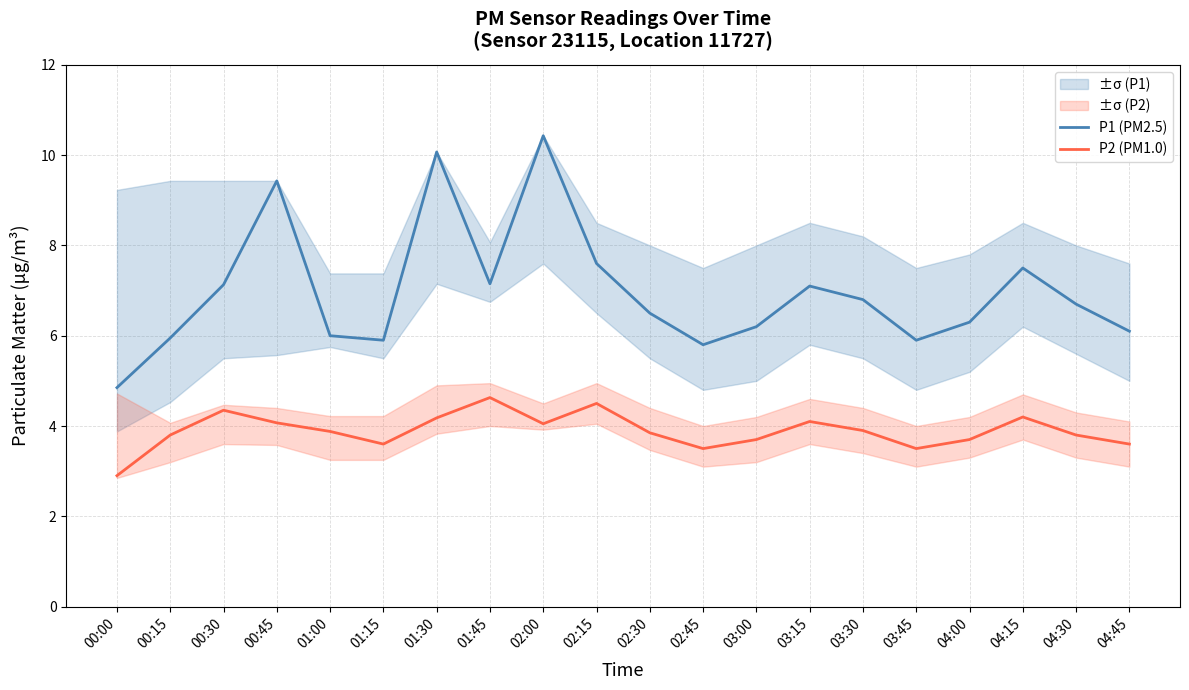

Rank the series by their average value, from lowest to highest.

P2 (PM1.0), P1 (PM2.5)